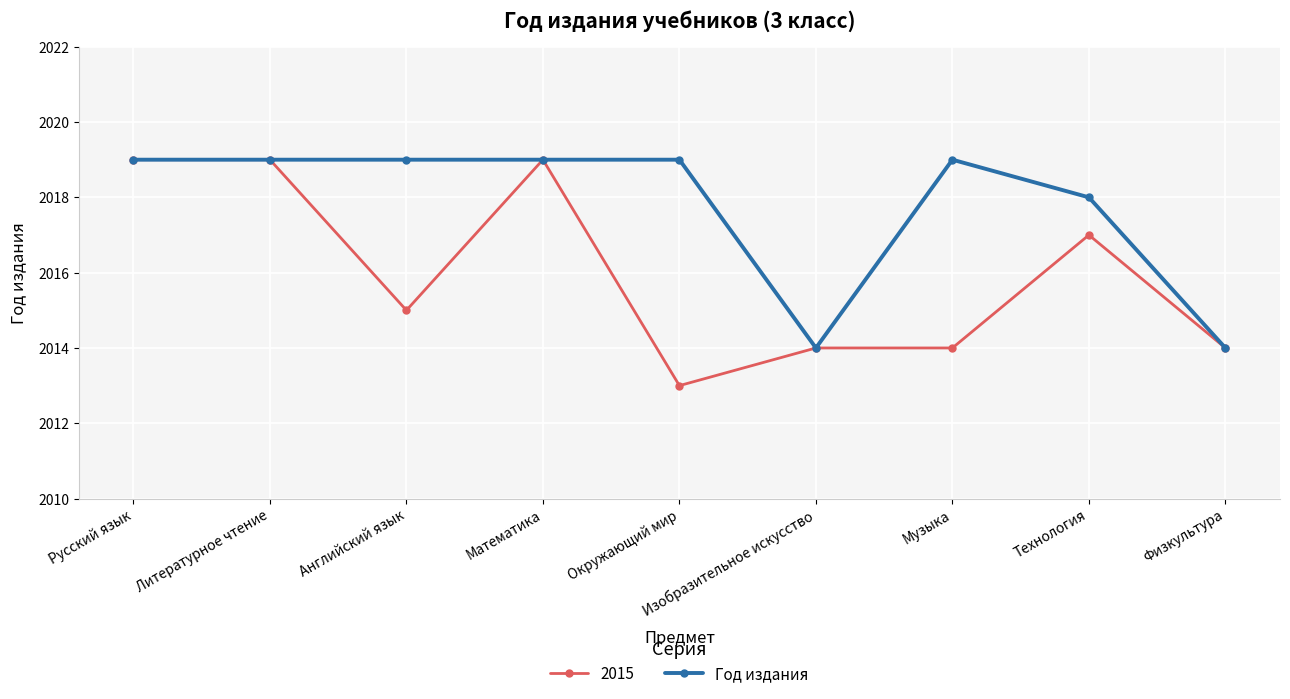

Which category has the lowest value in the 2015 series?

Окружающий мир